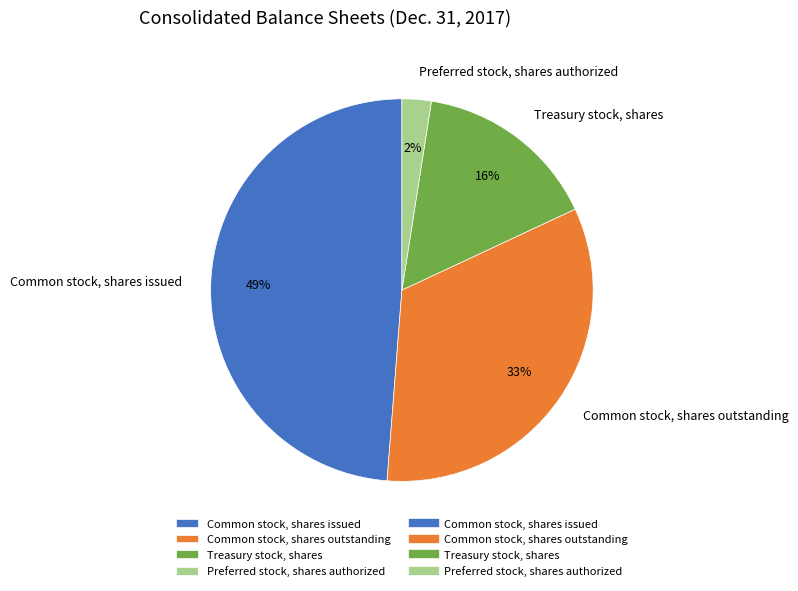

Rank the categories by value from highest to lowest.

Common stock, shares issued, Common stock, shares outstanding, Treasury stock, shares, Preferred stock, shares authorized